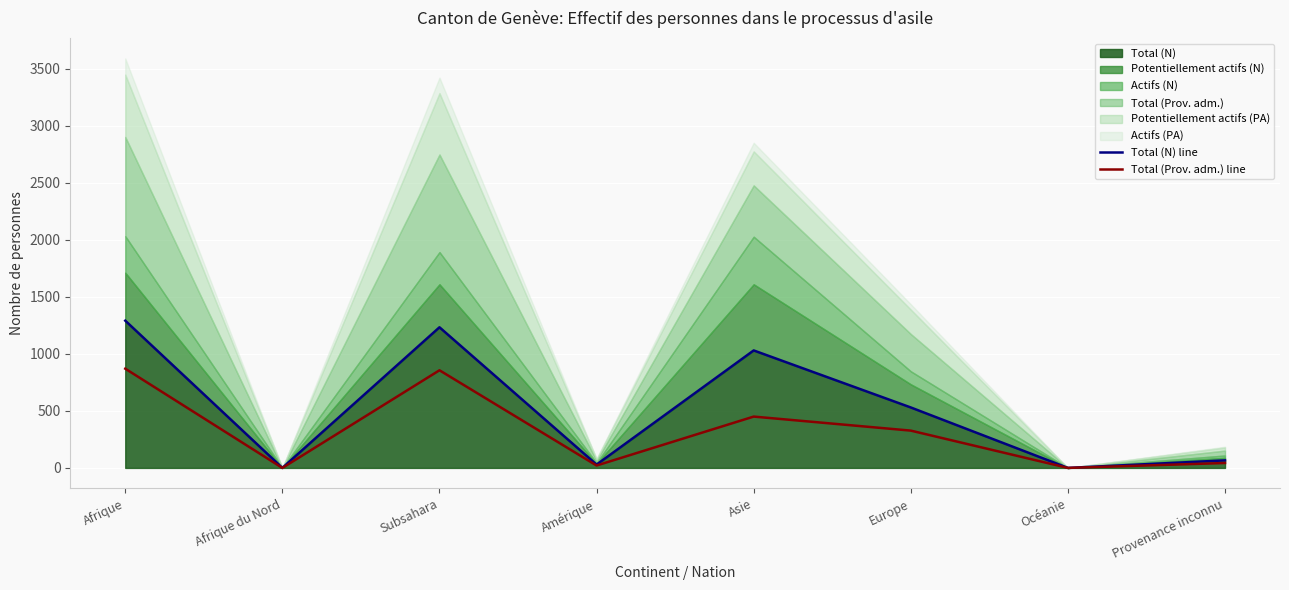

What is the greatest value displayed?

1291